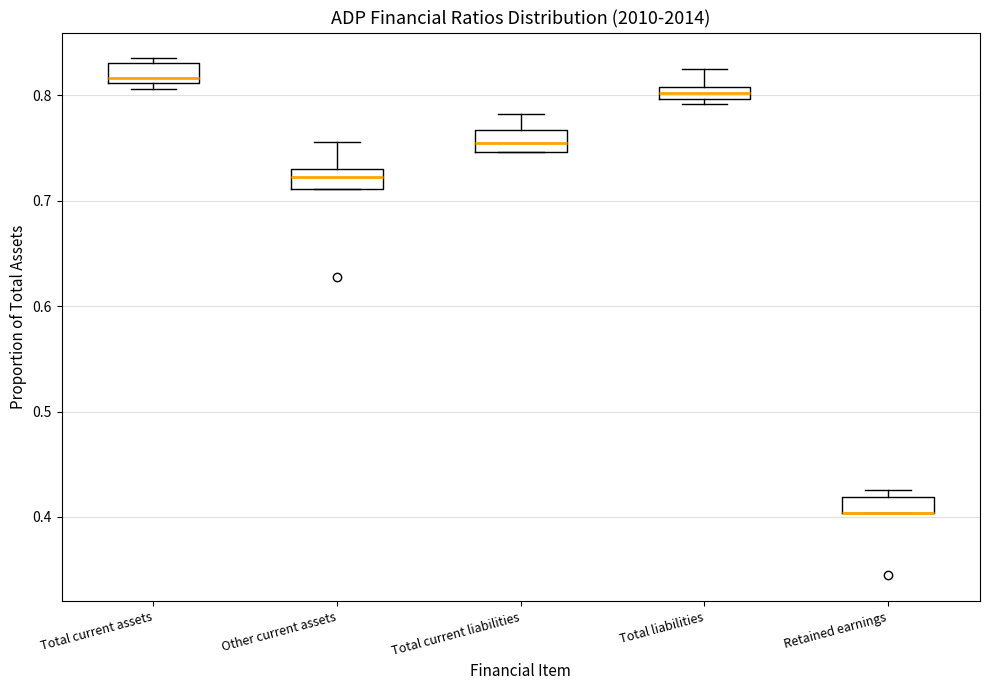

Where does the upper whisker of the box for Other current assets end on the y-axis? The values are not printed on the chart, so give them approximately, as read against the axis.

0.76